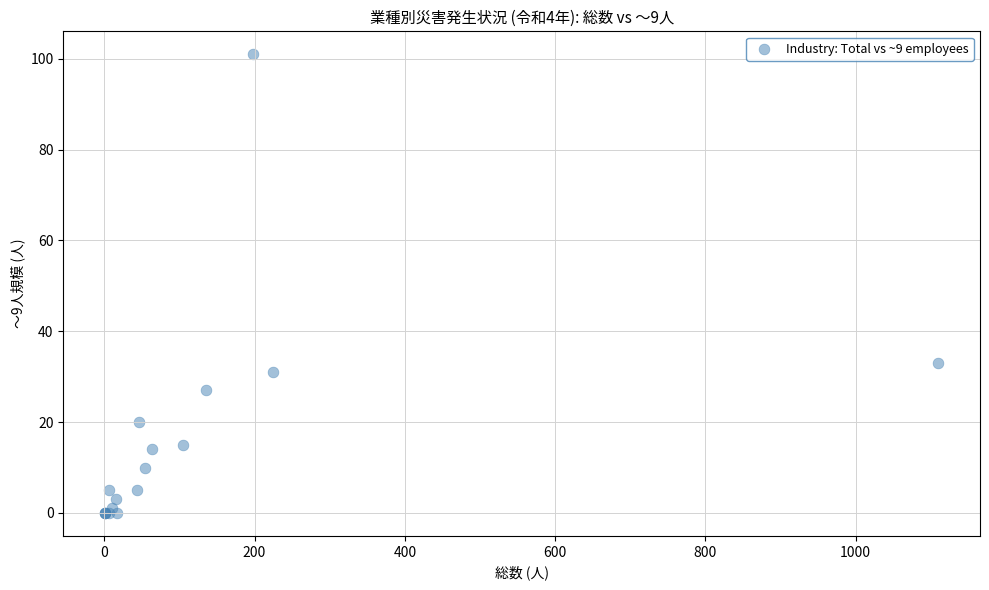

What Y value in the scatter plot is closest to 50?

33